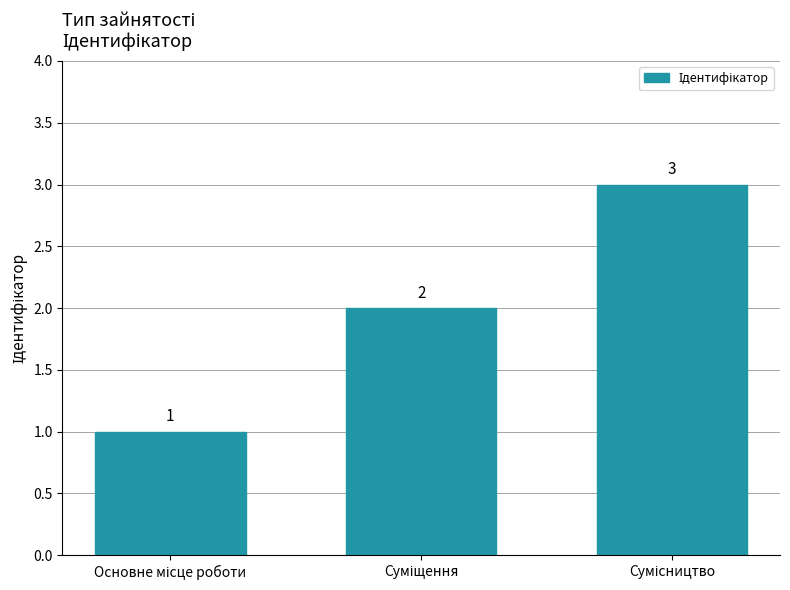

Count the values in the range 1 to 3.

3